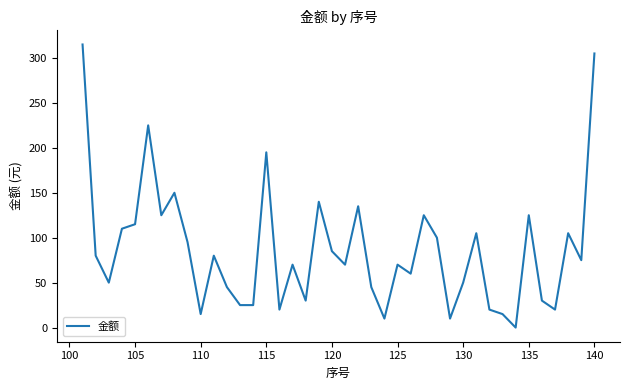

What is the maximum value shown in the chart?

315